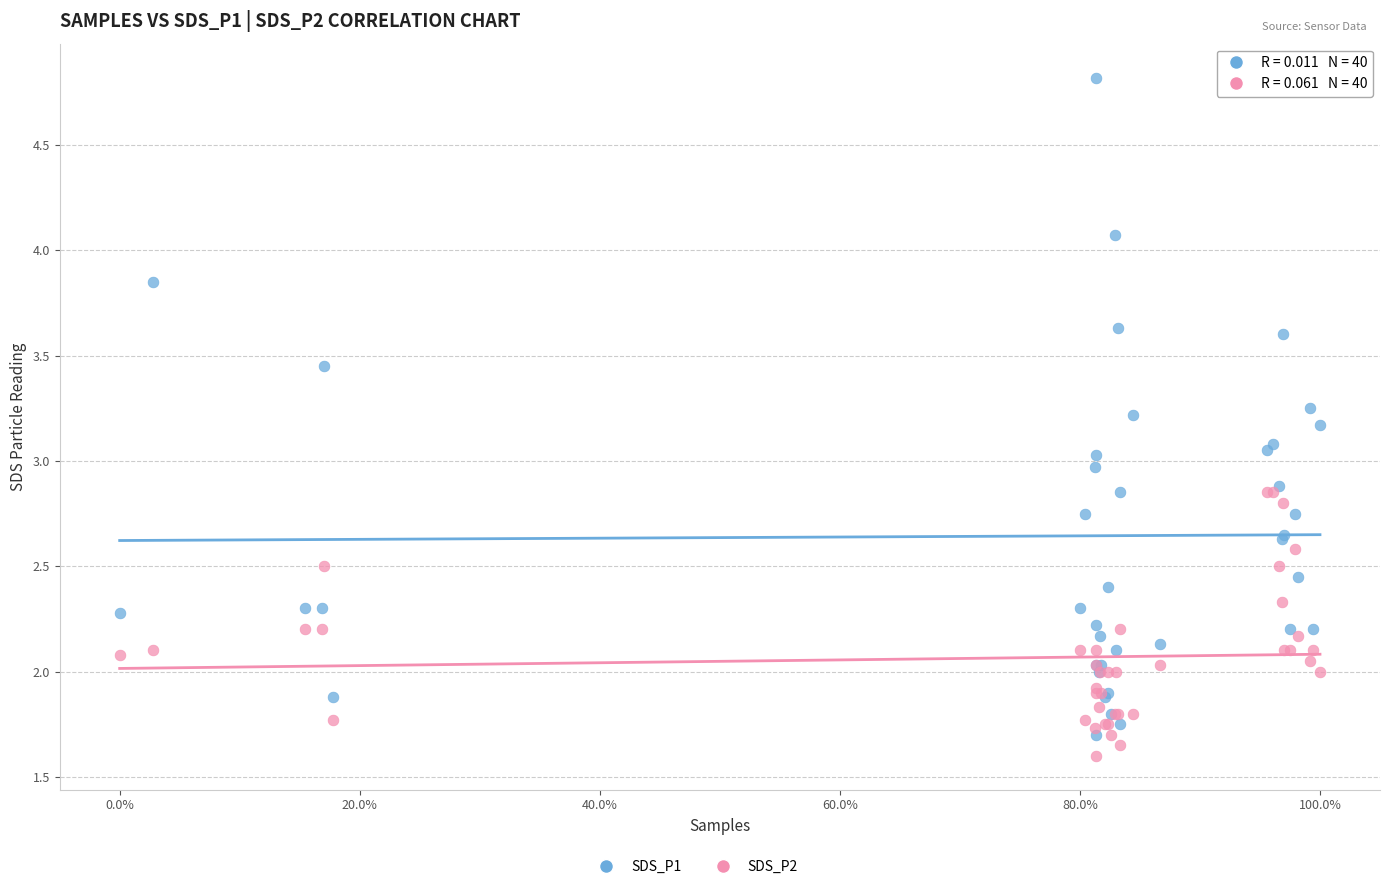

Which series reaches the maximum Y coordinate?

SDS_P1